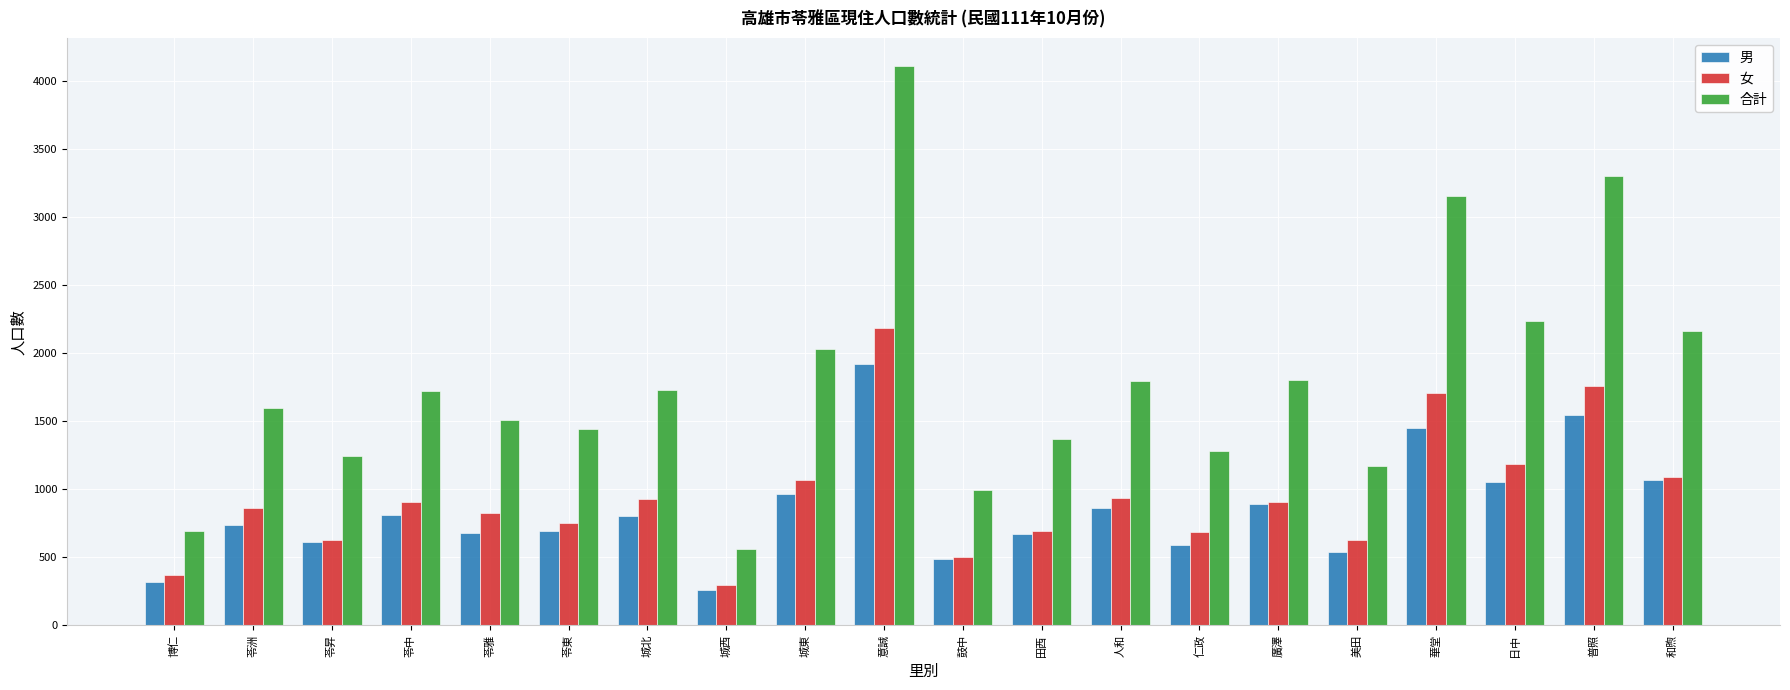

Which series changed the most between 博仁 and 城東?

合計